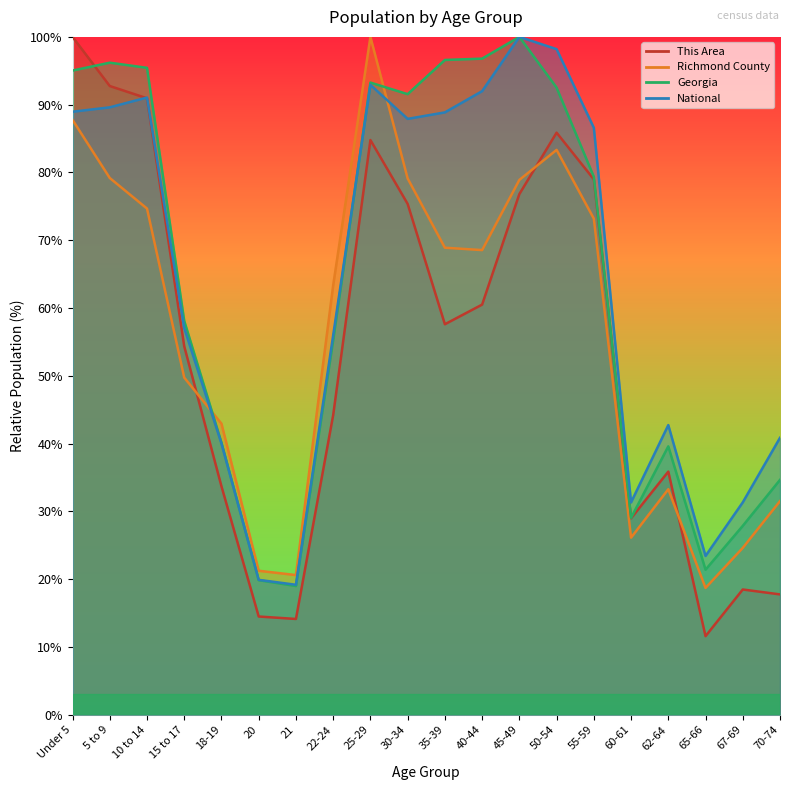

What is the label of the 1st point from the left?

Under 5